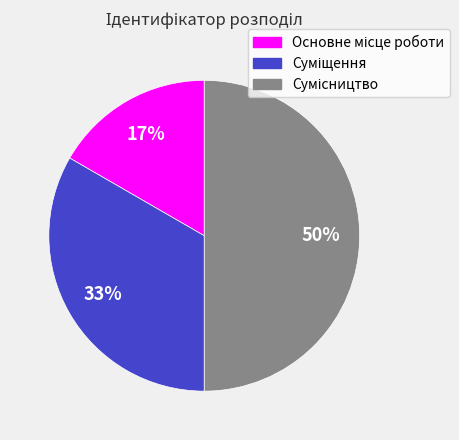

To the nearest percent, what is the difference between the largest and smallest slice percentages?

33%